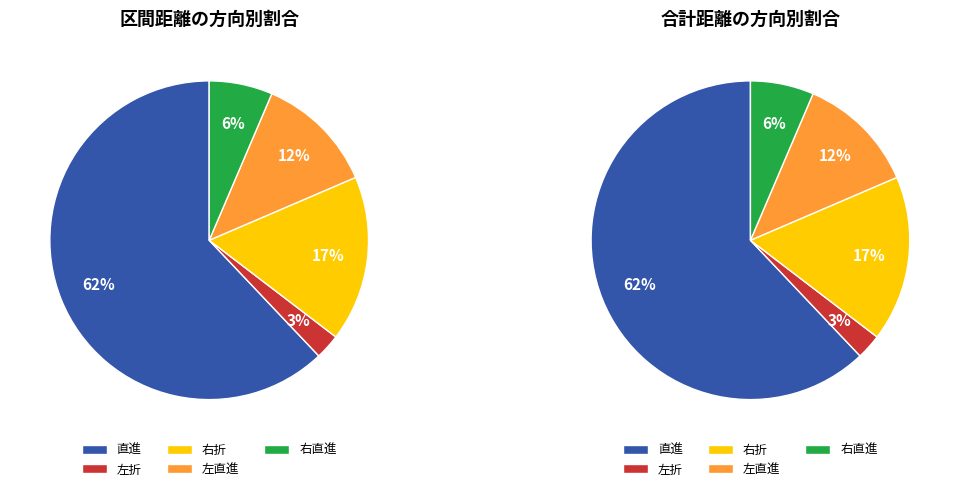

What is the largest slice in the pie chart?

直進